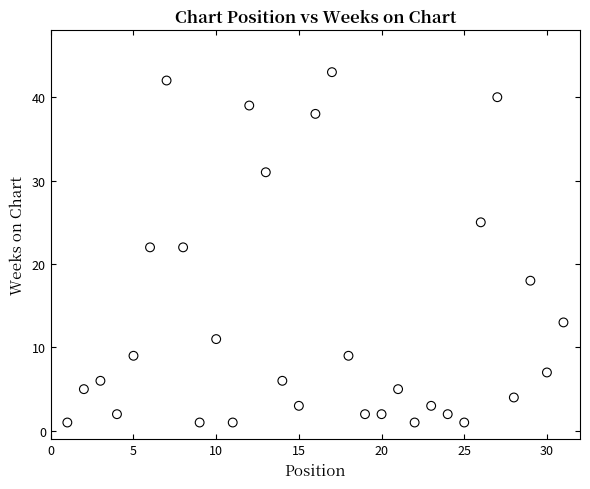

What is the range of Y values (max minus min)?

42